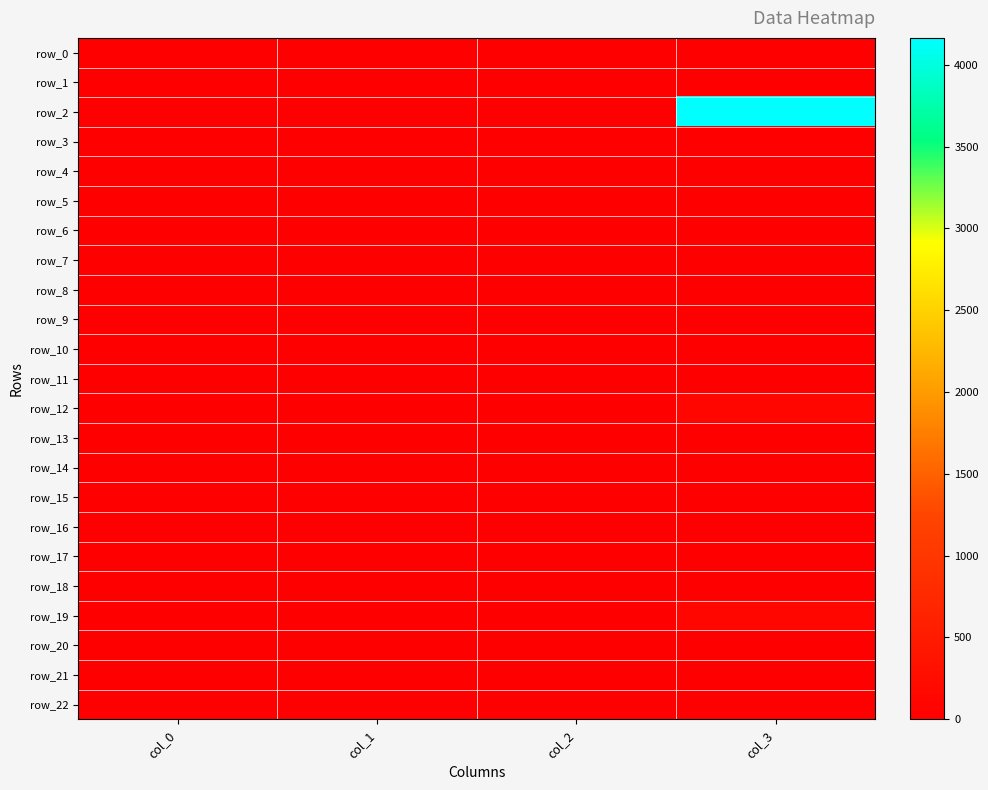

Rank the series at col_3 from highest to lowest value.

row_2, row_19, row_12, row_4, row_10, row_22, row_7, row_21, row_3, row_0, row_1, row_5, row_6, row_8, row_9, row_11, row_13, row_14, row_15, row_16, row_17, row_18, row_20